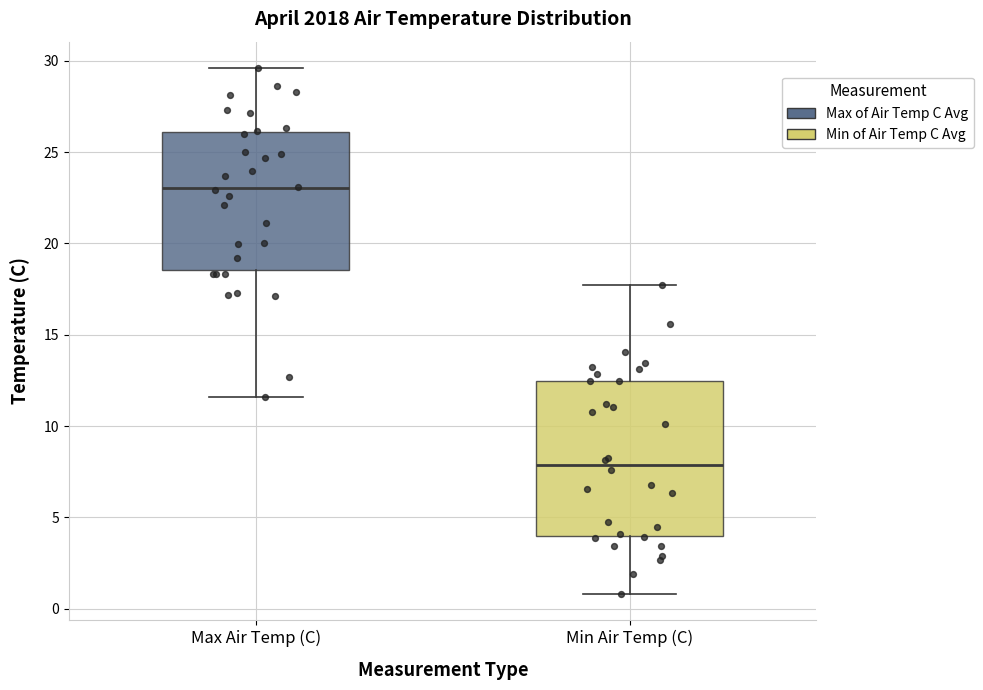

Where does the upper whisker of the box for Max Air Temp (C) end on the y-axis? The values are not printed on the chart, so give them approximately, as read against the axis.

29.5